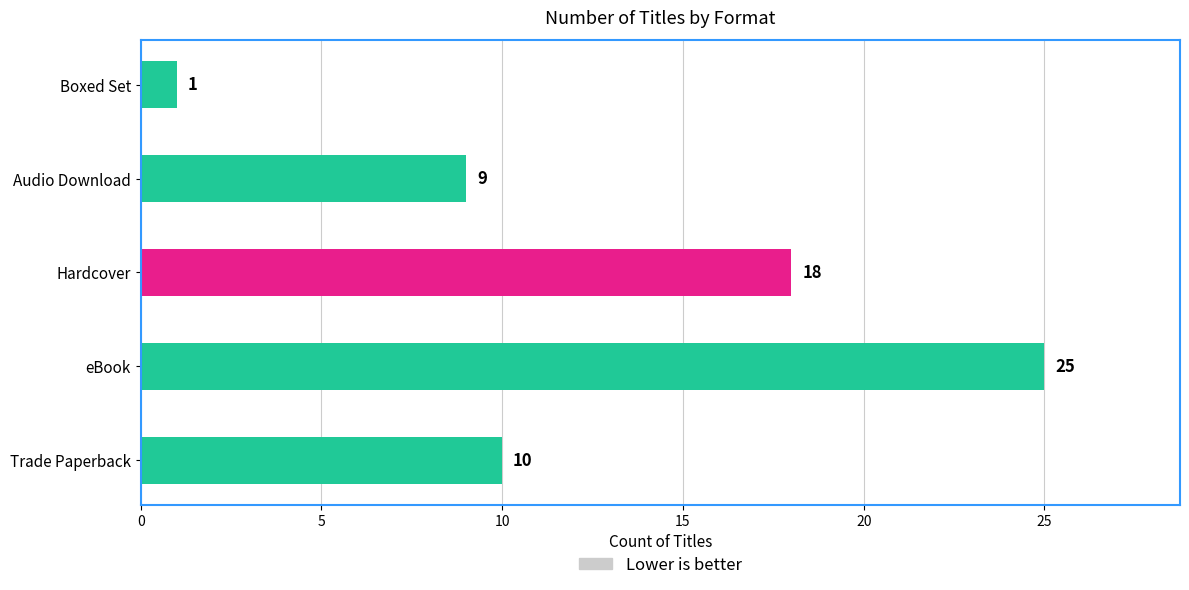

Rank the categories by value from lowest to highest.

Boxed Set, Audio Download, Trade Paperback, Hardcover, eBook